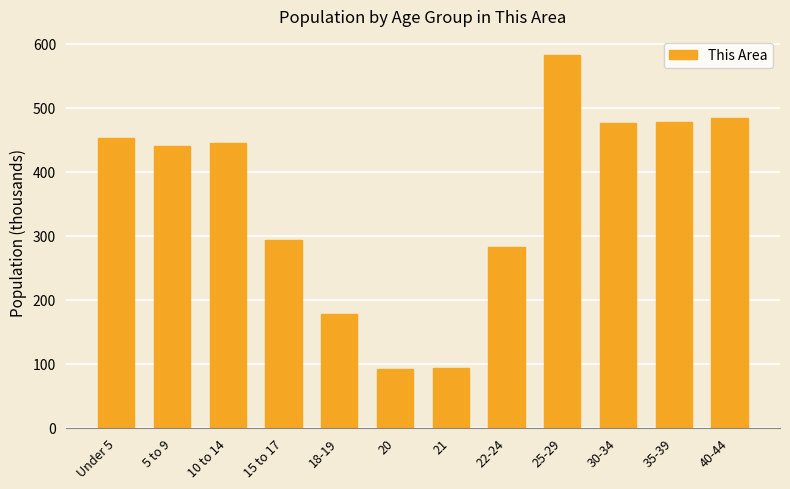

Does the chart contain stacked bars?

No